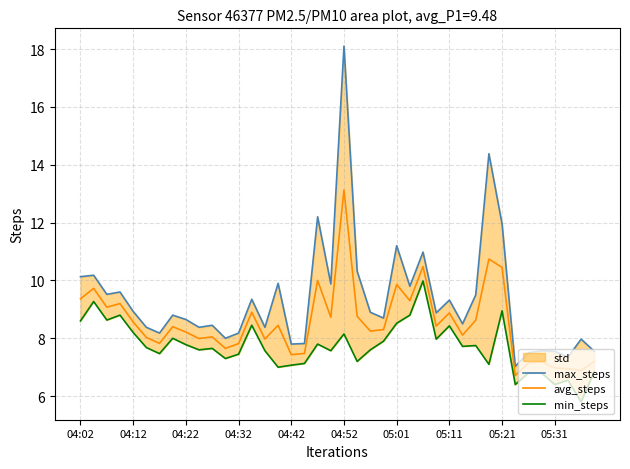

The value of min_steps at 27 is 8.0. True or false?

True